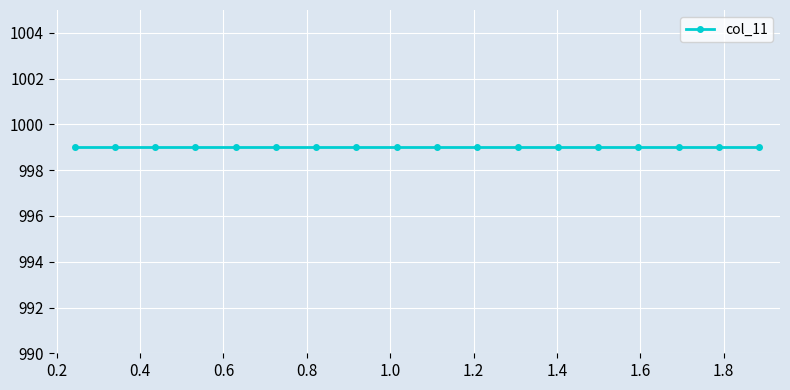

Reading left to right, extract all data points from this chart.

0.2	0.3	0.4	0.5	0.6	0.7	0.8	0.9	1.0	1.1	1.2	1.3	1.4	1.5	1.6	1.7	1.8	1.9